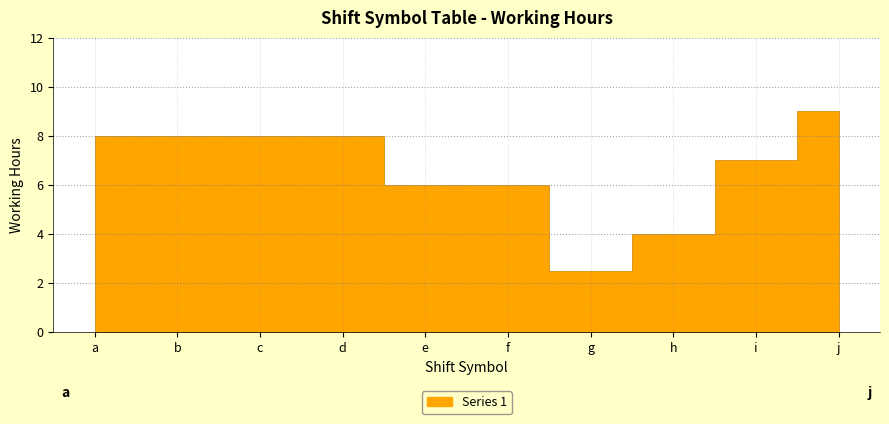

Which category has the lowest value across all series?

g